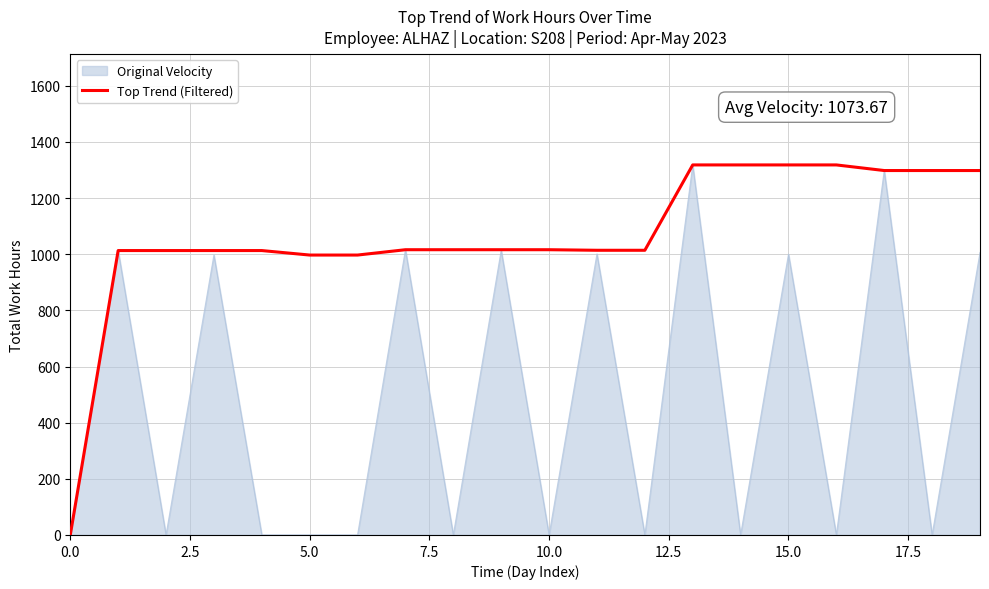

What is the highest value of the Top Trend (Filtered) series?

1318.0